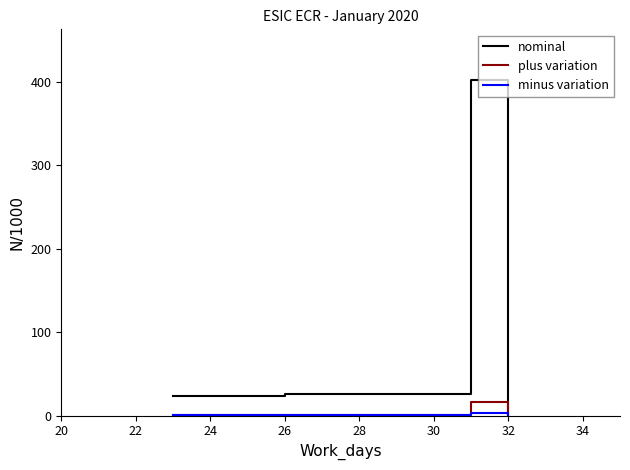

Which series has the widest spread of values?

nominal